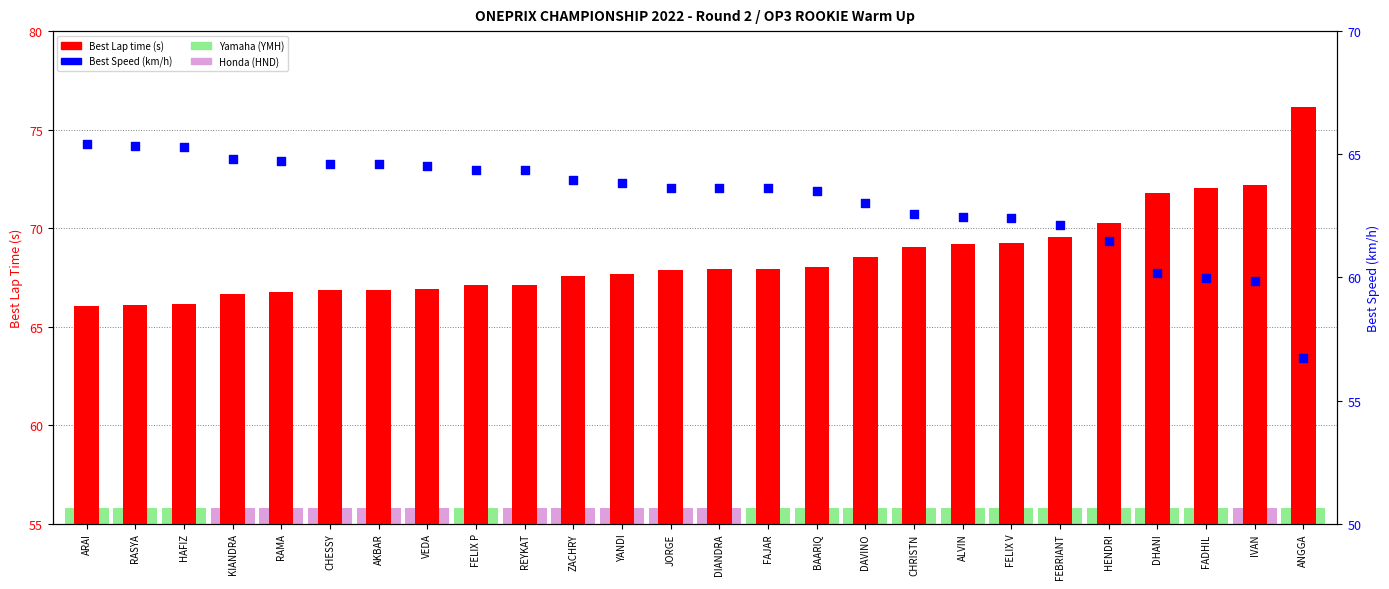

What is the total value across all series at ARAI?

131.5